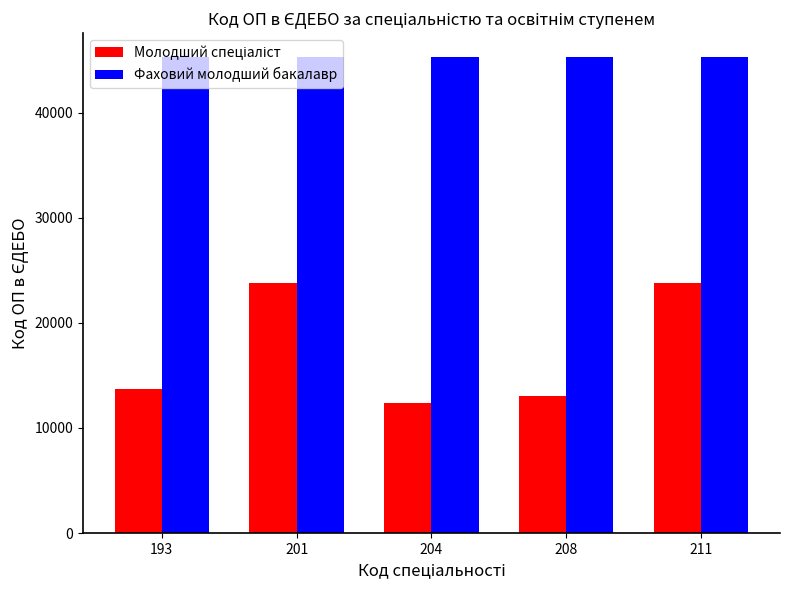

The value of Фаховий молодший бакалавр at 201 is 45284. True or false?

True